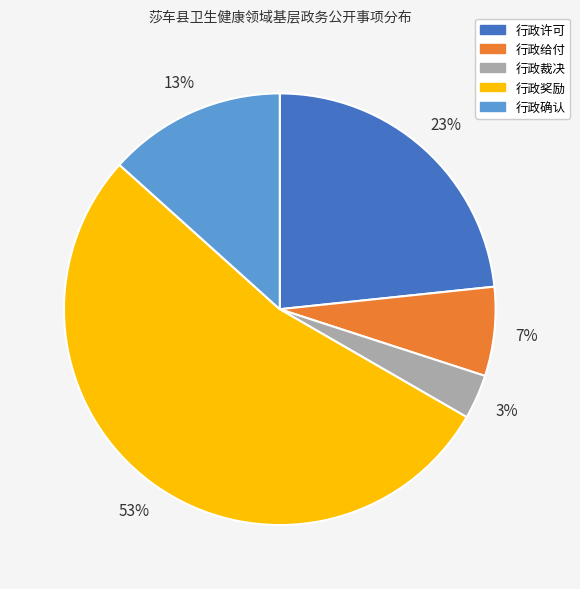

To the nearest percent, what is the average slice percentage?

20%